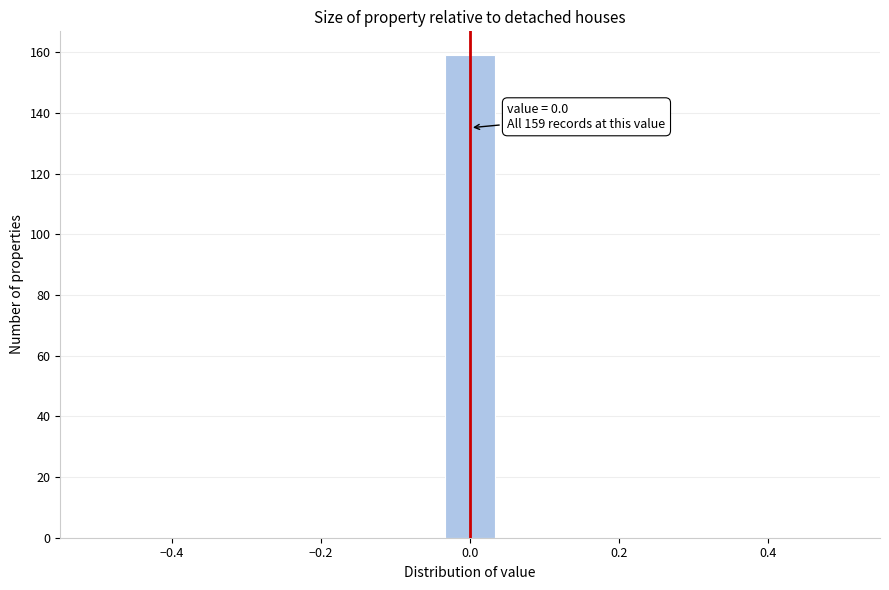

Around what value on the x-axis is the tallest bar? Give the approximate position of its centre, as read against the axis.

0.00